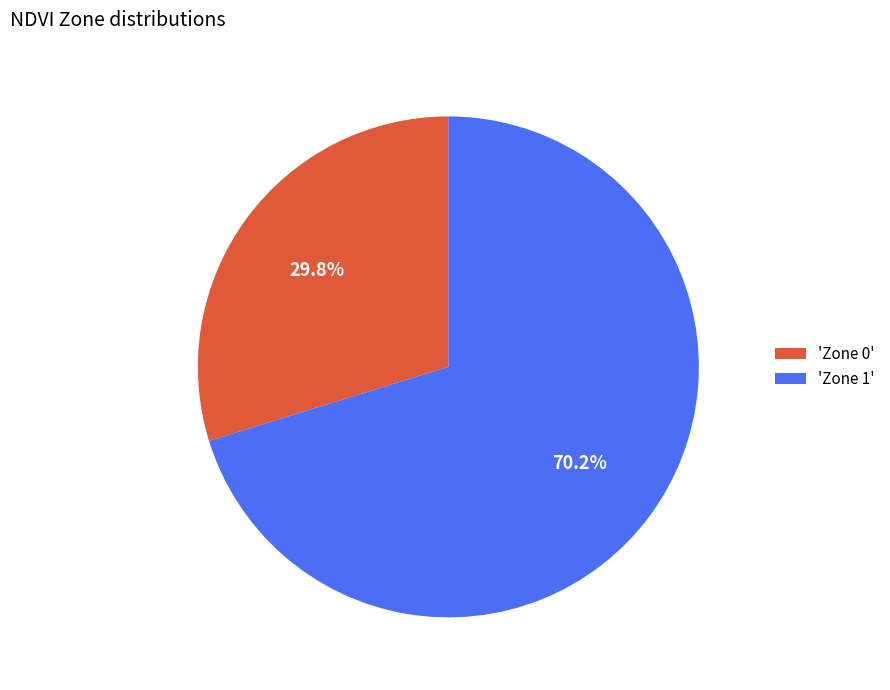

Which slice is the smallest?

'Zone 0'